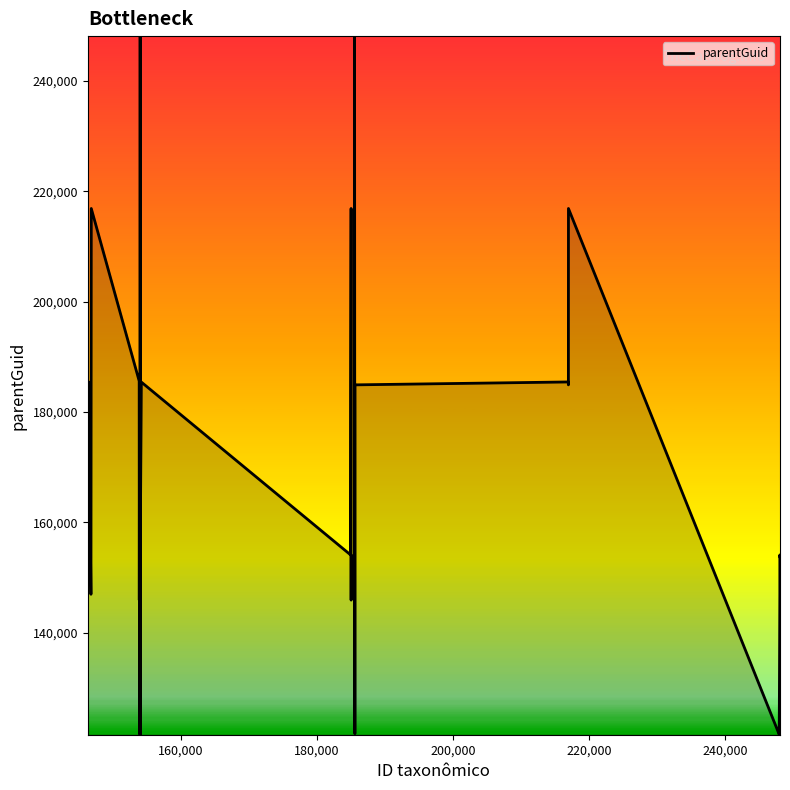

True or false: the data has more than 0 interior local peaks.

True